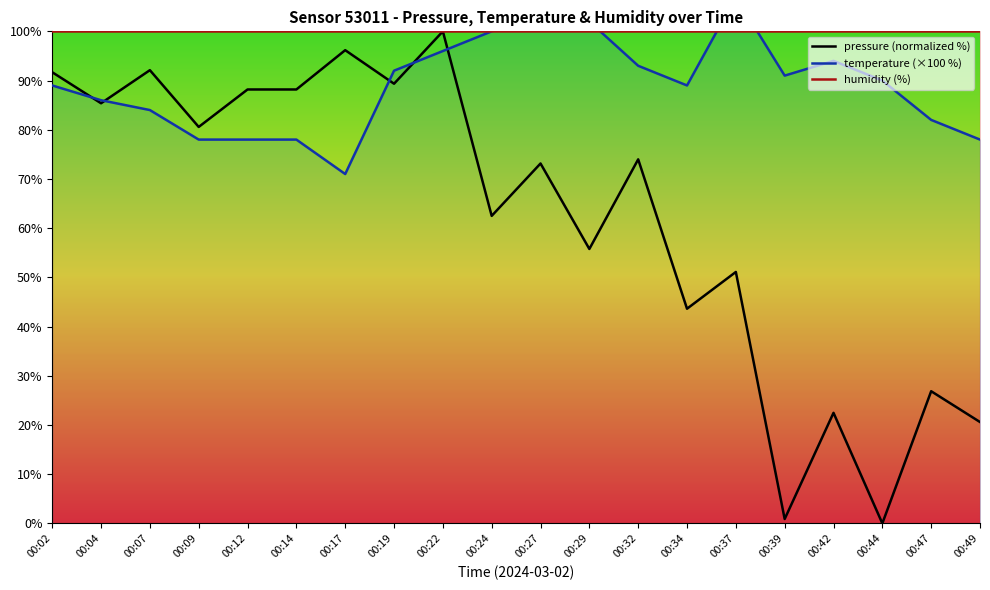

What is the value of the humidity (%) point at the 1st from the left?

100.0